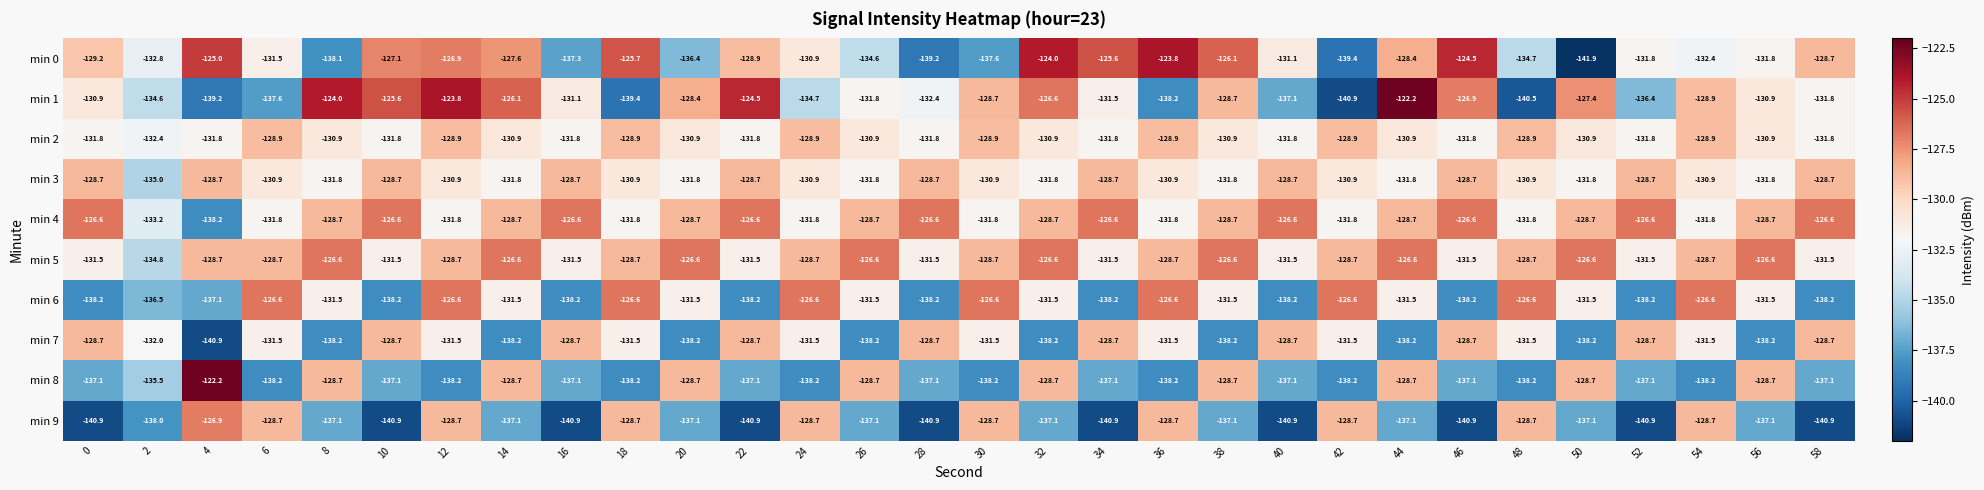

What is the average value of the min 2 series?

-130.7